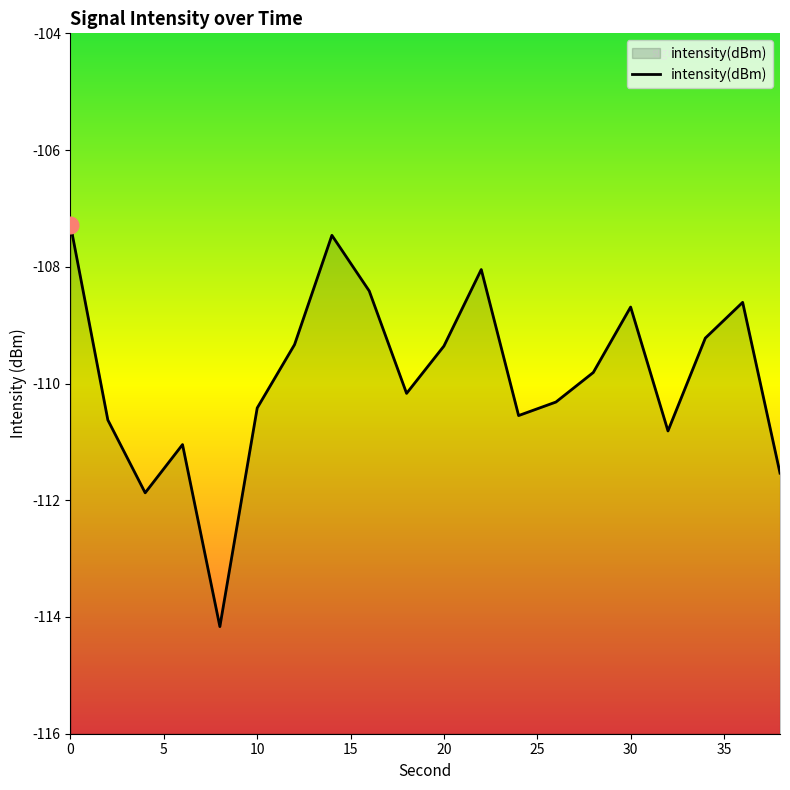

What is the minimum value shown in the chart?

-114.2